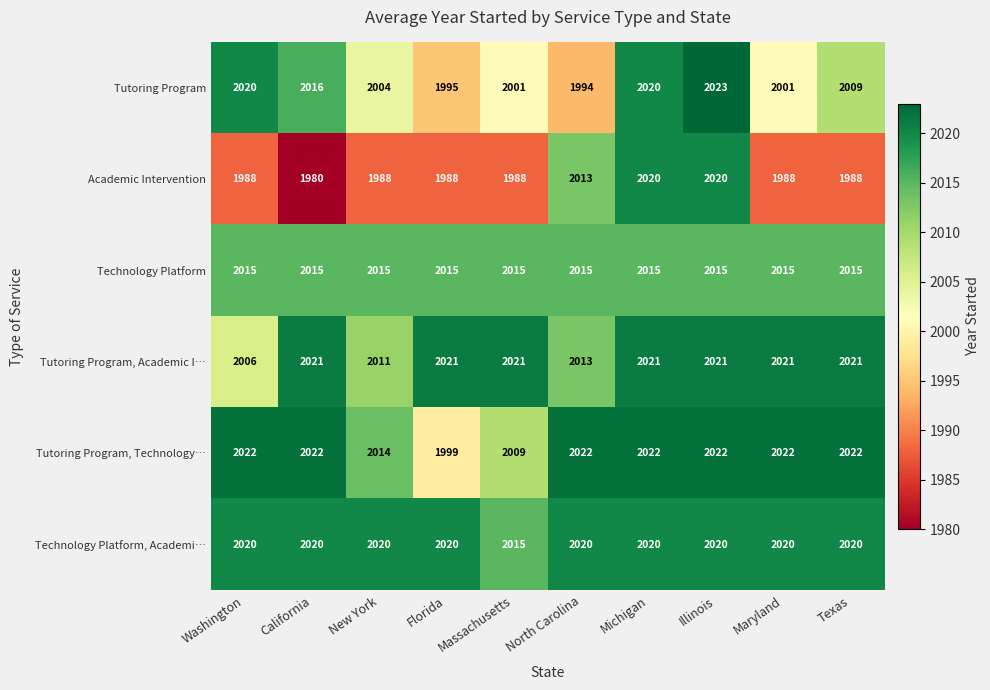

Which series changed the most between New York and Illinois?

Academic Intervention